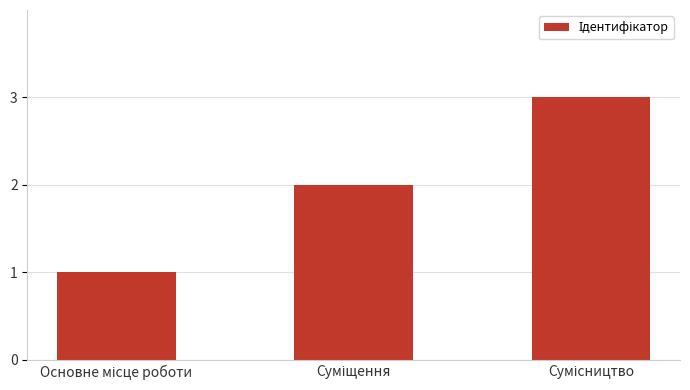

How many values are below 2?

1